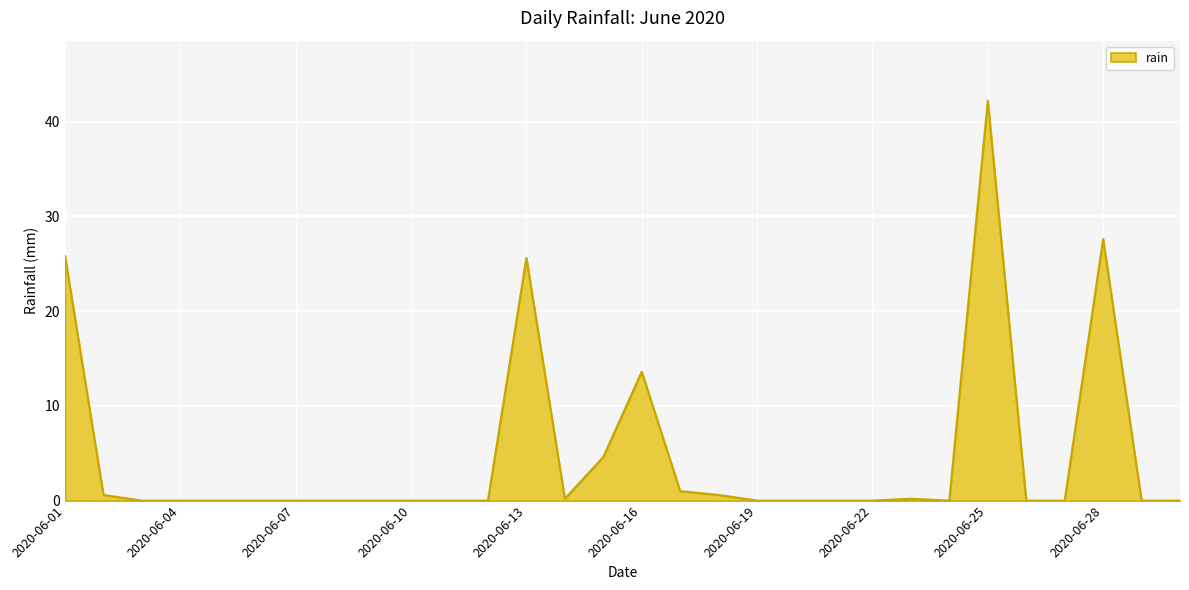

What is the greatest value displayed?

42.2